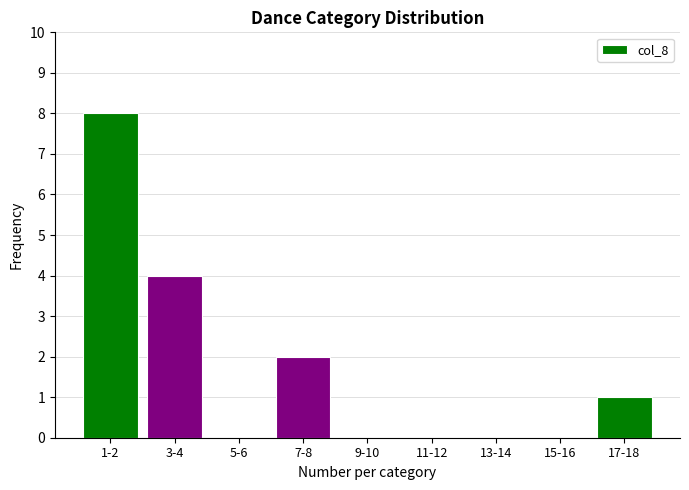

Reading left to right, what are all the values shown in this chart?

1-2=8	3-4=4	5-6=0	7-8=2	9-10=0	11-12=0	13-14=0	15-16=0	17-18=1